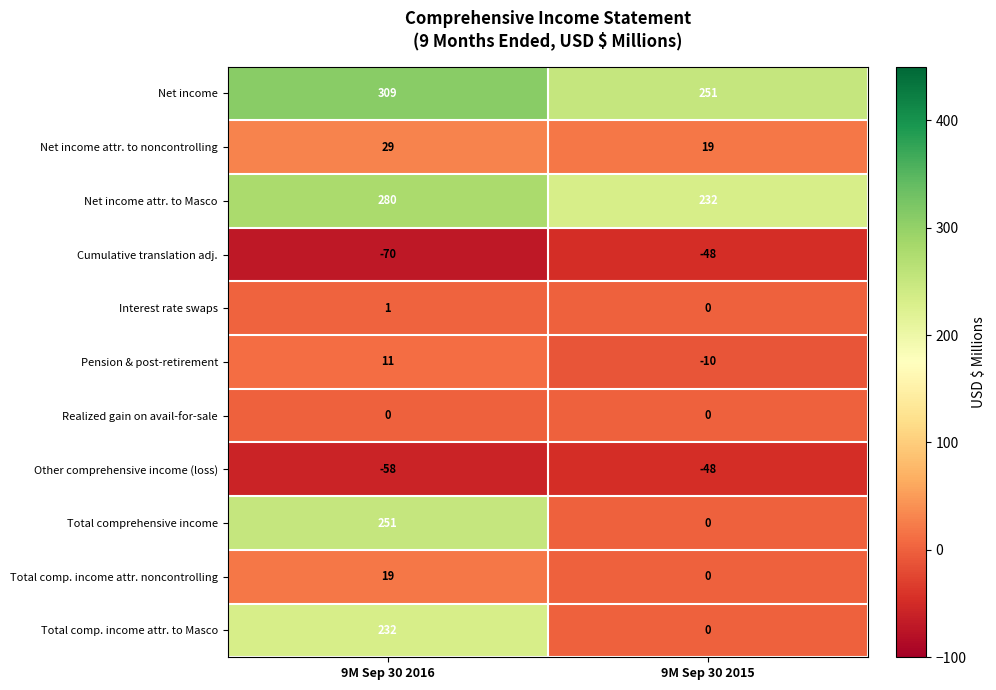

Reading right to left, what are all the values shown in this chart?

Net income: 9M Sep 30 2015=251	9M Sep 30 2016=309
Net income attr. to noncontrolling: 9M Sep 30 2015=19	9M Sep 30 2016=29
Net income attr. to Masco: 9M Sep 30 2015=232	9M Sep 30 2016=280
Cumulative translation adj.: 9M Sep 30 2015=-48	9M Sep 30 2016=-70
Interest rate swaps: 9M Sep 30 2015=0	9M Sep 30 2016=1
Pension & post-retirement: 9M Sep 30 2015=-10	9M Sep 30 2016=11
Realized gain on avail-for-sale: 9M Sep 30 2015=0	9M Sep 30 2016=0
Other comprehensive income (loss): 9M Sep 30 2015=-48	9M Sep 30 2016=-58
Total comprehensive income: 9M Sep 30 2015=0	9M Sep 30 2016=251
Total comp. income attr. noncontrolling: 9M Sep 30 2015=0	9M Sep 30 2016=19
Total comp. income attr. to Masco: 9M Sep 30 2015=0	9M Sep 30 2016=232